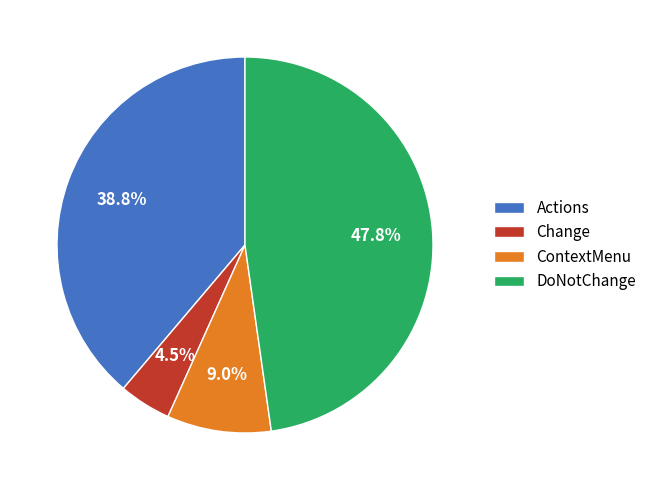

How much of the chart is everything except DoNotChange?

52.2%